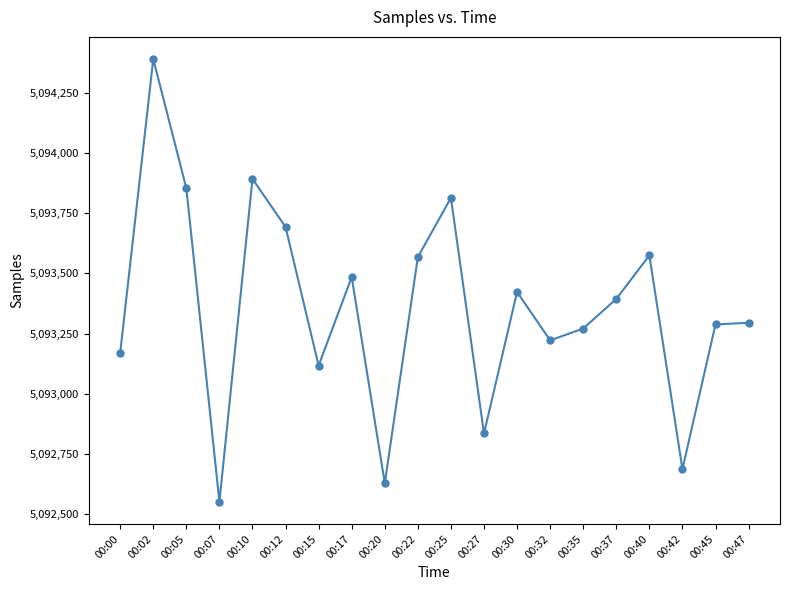

What is the ratio of the value at 00:25 to the value at 00:27?

1.0